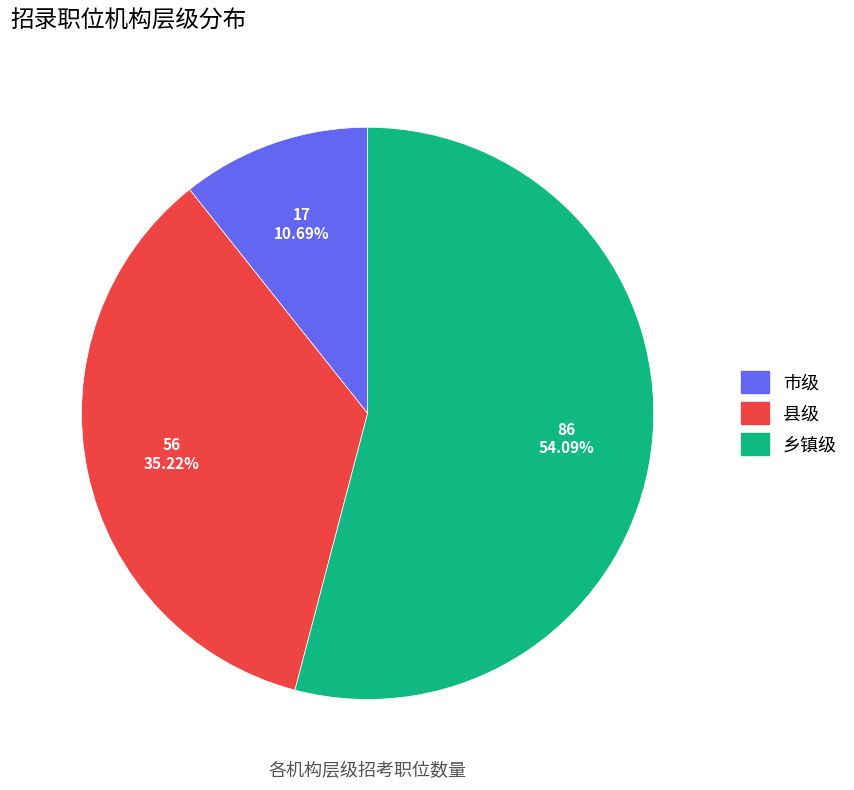

Is there a majority slice in this chart?

Yes